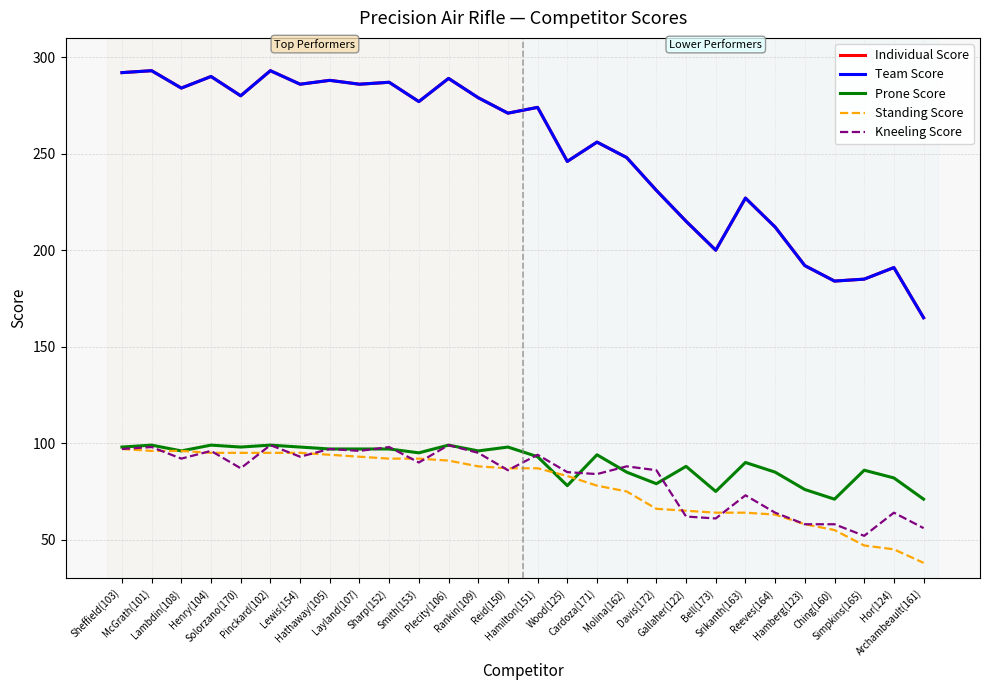

How many lines are shown in the chart?

5